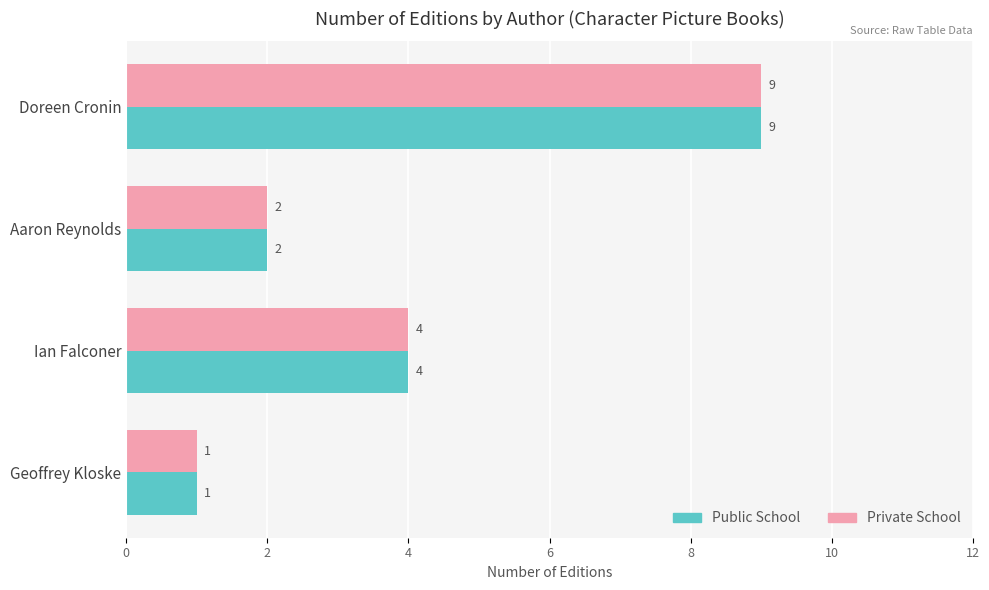

True or false: Private School has a value of 1 at Aaron Reynolds.

False